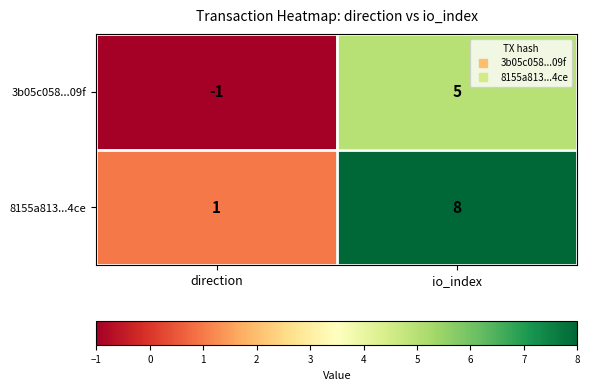

Where is 8155a813...4ce nearest to the value 4?

direction